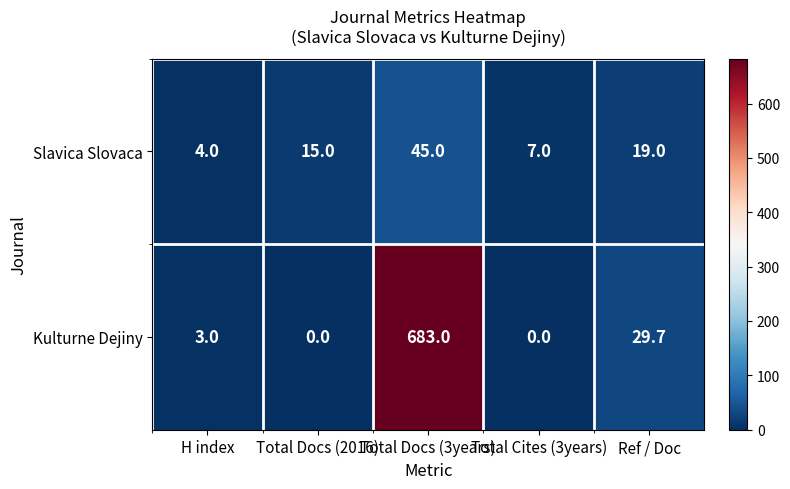

The Slavica Slovaca series shows 4.2 at Total Cites (3years). True or false?

False